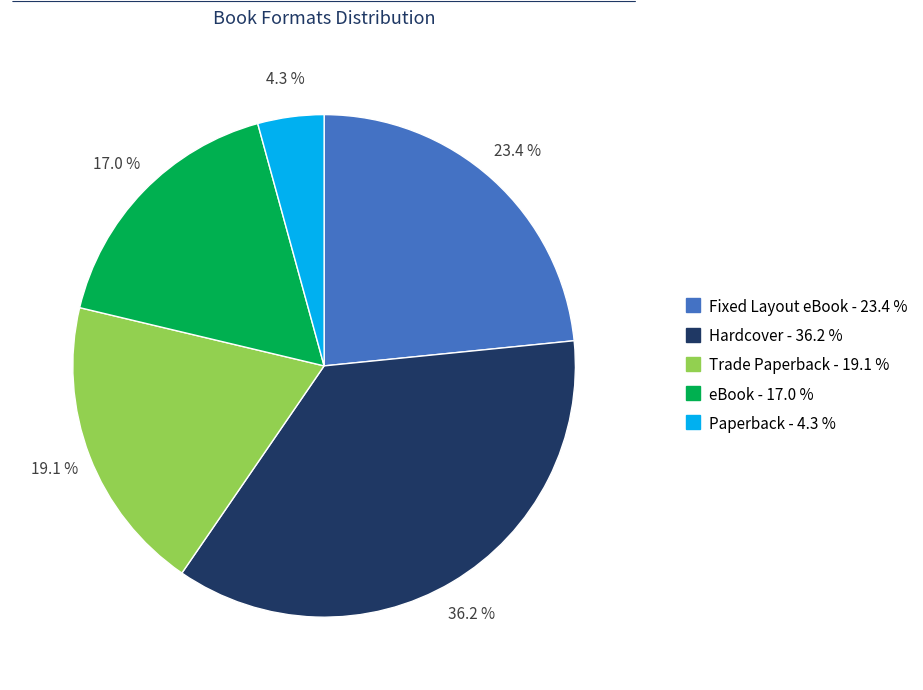

What is the smallest slice in the pie chart?

Paperback